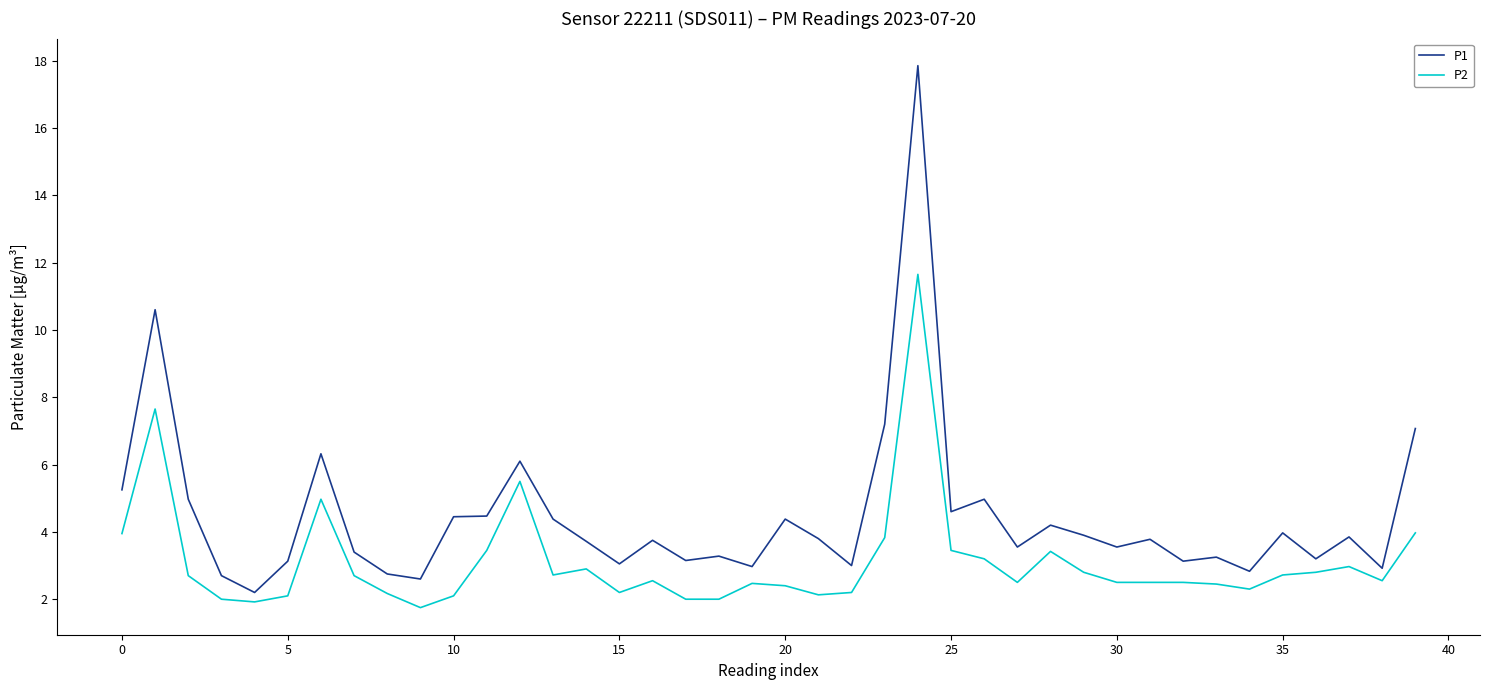

True or false: P2 has more than 1 points higher than both neighbors.

True